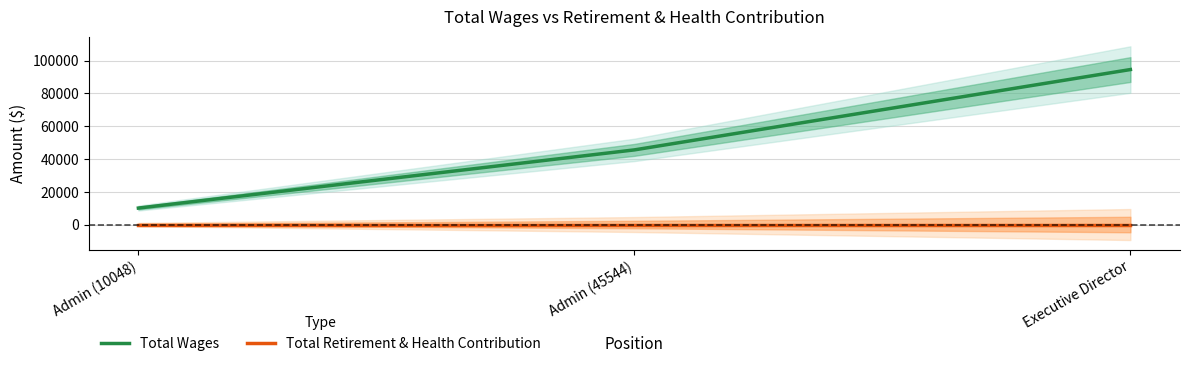

How many data points in Total Wages are above 45544?

1